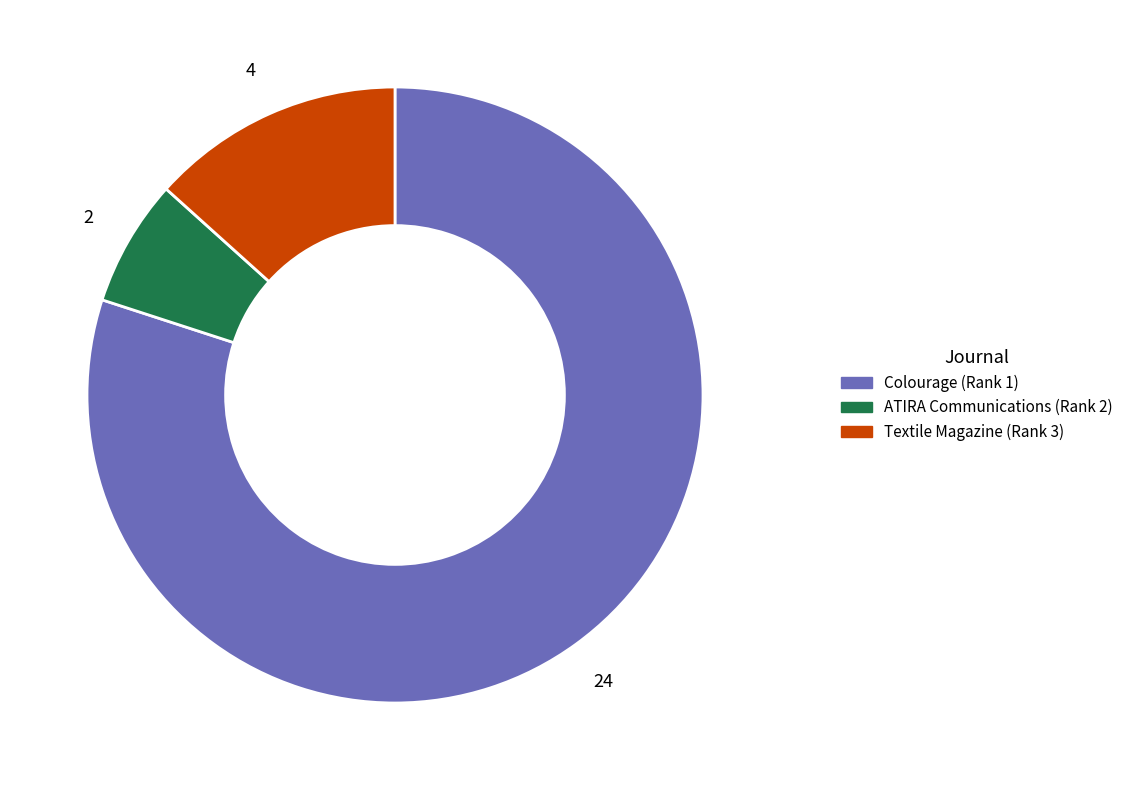

Count the number of slices in the pie.

3